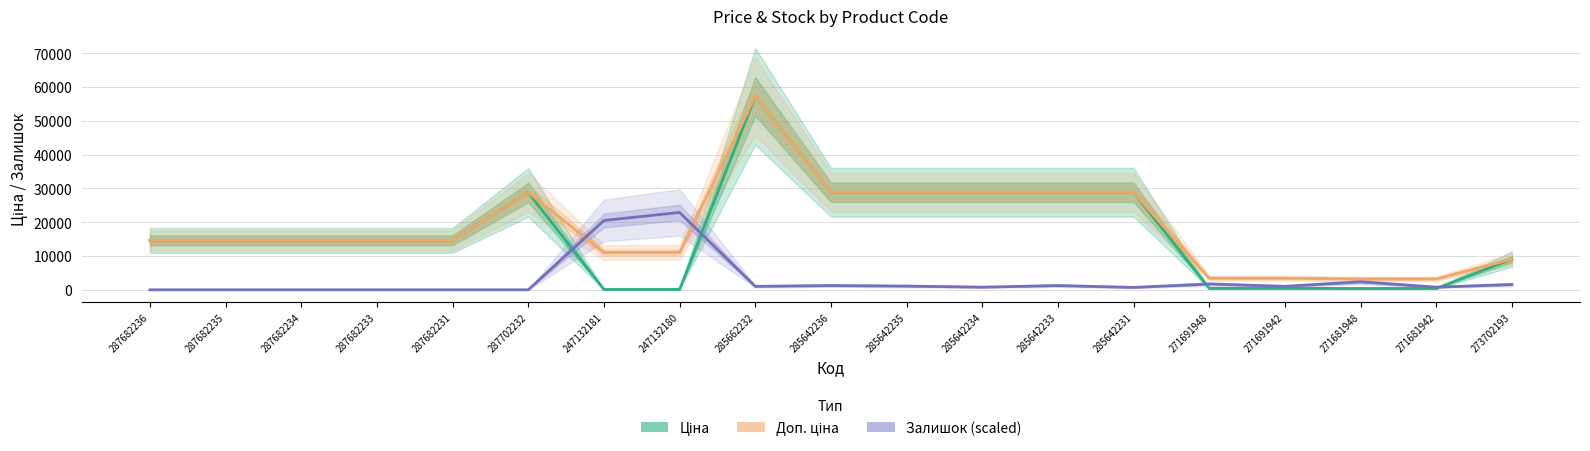

Reading left to right, extract all data points from this chart.

Ціна: 287682236=14649.6	287682235=14649.6	287682234=14649.6	287682233=14649.6	287682231=14649.6	287702232=28821.8	247132181=110.5	247132180=110.5	285662232=57235.5	285642236=28890.3	285642235=28890.3	285642234=28890.3	285642233=28890.3	285642231=28890.3	271691948=429.3	271691942=429.3	271681948=403.6	271681942=403.6	273702193=9092.0
Доп. ціна: 287682236=14649.6	287682235=14649.6	287682234=14649.6	287682233=14649.6	287682231=14649.6	287702232=28821.8	247132181=11055.0	247132180=11055.0	285662232=57235.5	285642236=28890.3	285642235=28890.3	285642234=28890.3	285642233=28890.3	285642231=28890.3	271691948=3434.6	271691942=3434.6	271681948=3228.8	271681942=3228.8	273702193=9092.0
Залишок (scaled): 287682236=0.0	287682235=0.0	287682234=0.0	287682233=0.0	287682231=0.0	287702232=0.0	247132181=20525.8	247132180=22894.2	285662232=1026.3	285642236=1263.1	285642235=1105.2	285642234=789.5	285642233=1263.1	285642231=710.5	271691948=1736.8	271691942=1026.3	271681948=2368.4	271681942=789.5	273702193=1578.9